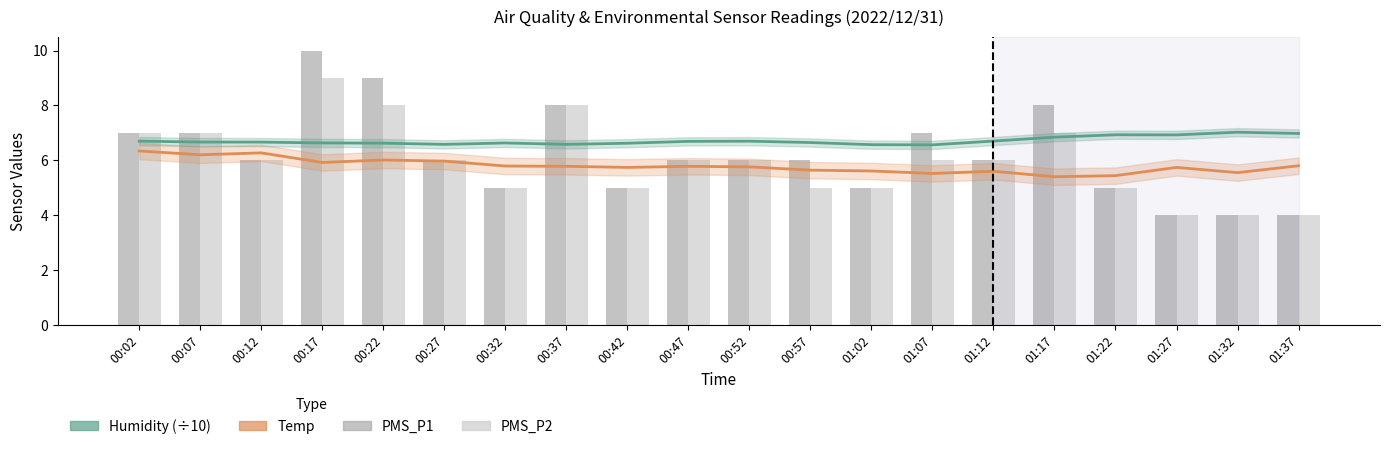

Where is Temp nearest to the value 5?

01:17